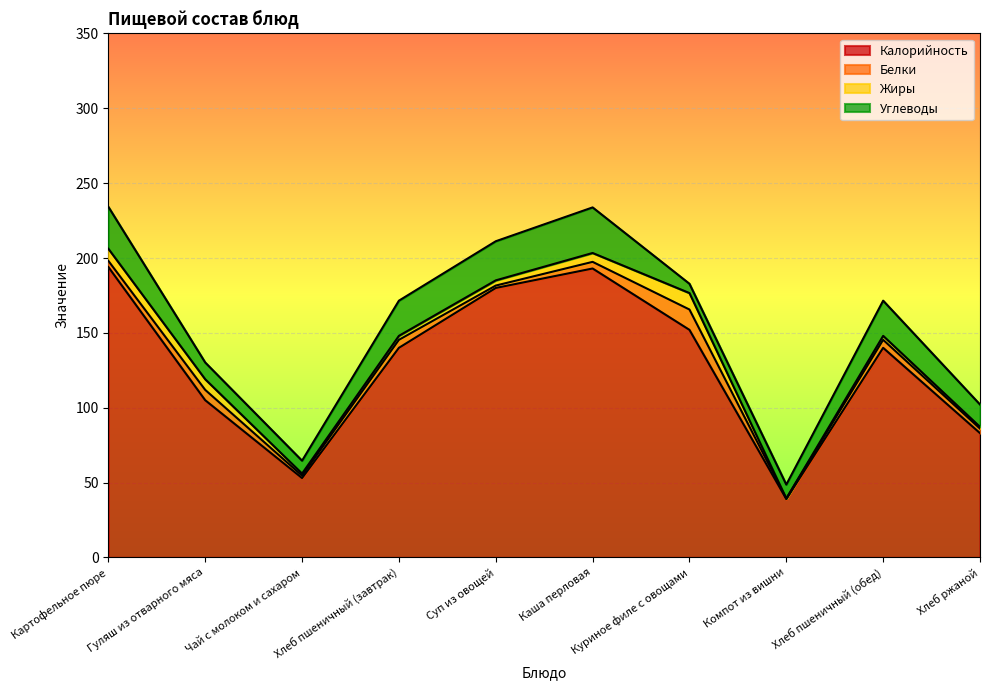

Reading left to right, what are all the values shown in this chart?

Калорийность: 194.0	105.0	53.0	140.0	180.0	193.0	152.0	39.0	140.0	83.0
Белки: 4.1	6.9	1.6	5.3	1.6	4.4	13.6	0.3	5.3	3.0
Жиры: 8.1	7.1	1.4	2.7	3.5	5.9	11.0	0.1	2.7	1.2
Углеводы: 28.0	11.2	8.6	23.5	26.1	30.4	6.2	9.3	23.5	14.9